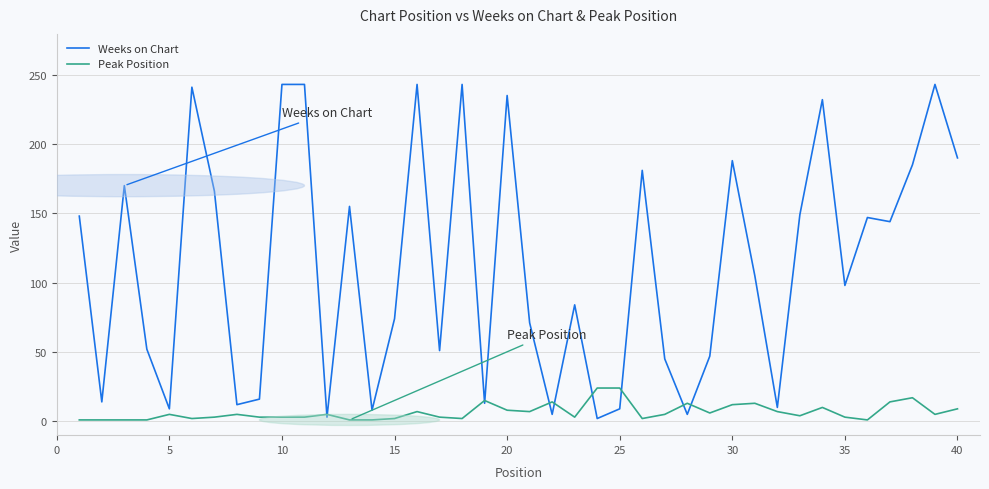

Which series has the largest range (max minus min)?

Weeks on Chart